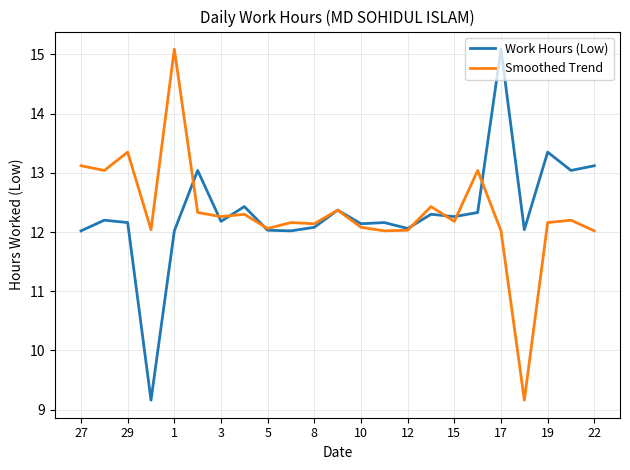

What is the maximum value shown in the chart?

15.1